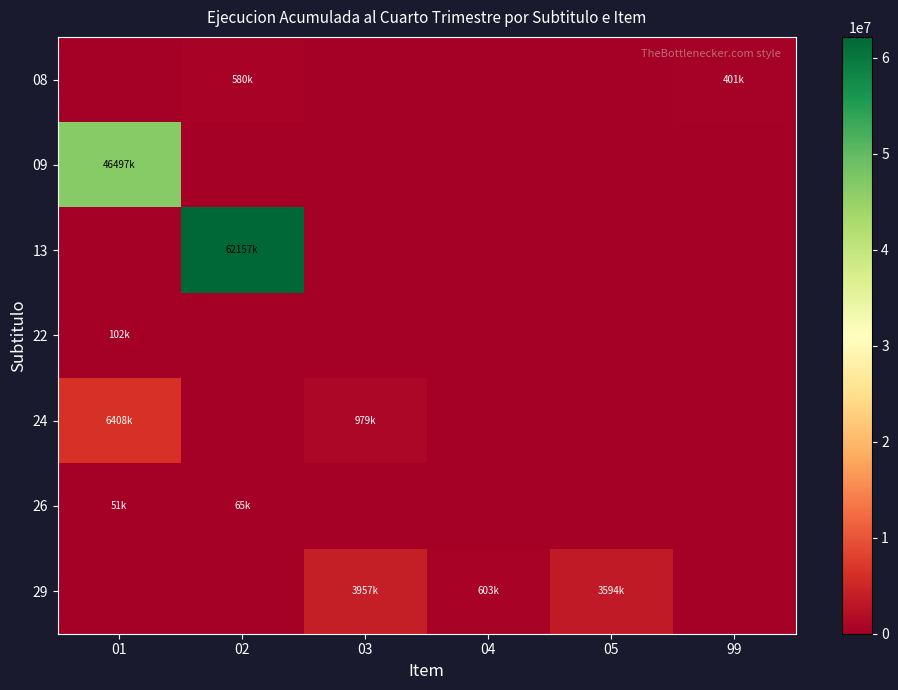

Reading right to left, what are all the values shown in this chart?

08: 99=401992	05=0	04=0	03=0	02=580462	01=0
09: 99=0	05=0	04=0	03=0	02=0	01=46497982
13: 99=0	05=0	04=0	03=0	02=62157991	01=0
22: 99=0	05=0	04=0	03=0	02=0	01=102993
24: 99=0	05=0	04=0	03=979332	02=0	01=6408964
26: 99=0	05=0	04=0	03=0	02=65957	01=51300
29: 99=0	05=3594499	04=603568	03=3957026	02=0	01=0